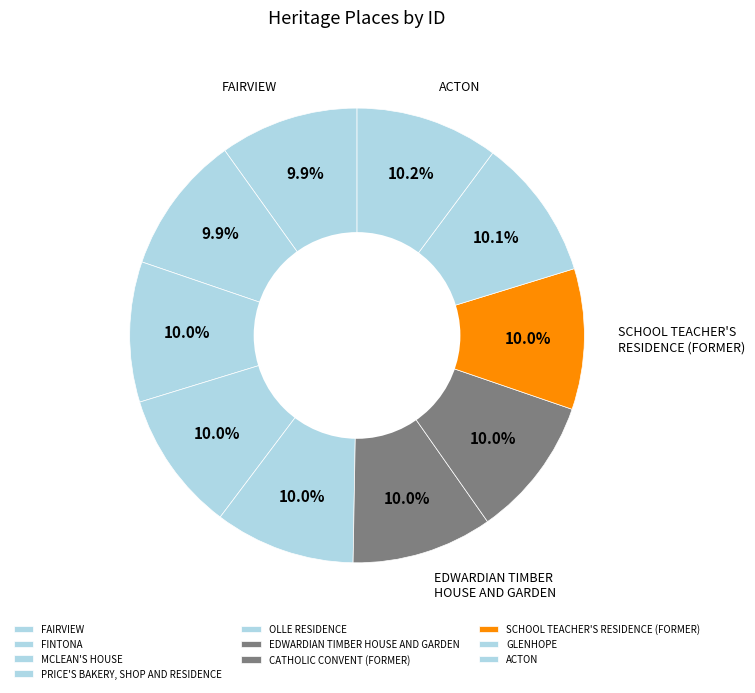

How many slices are in this pie chart?

10